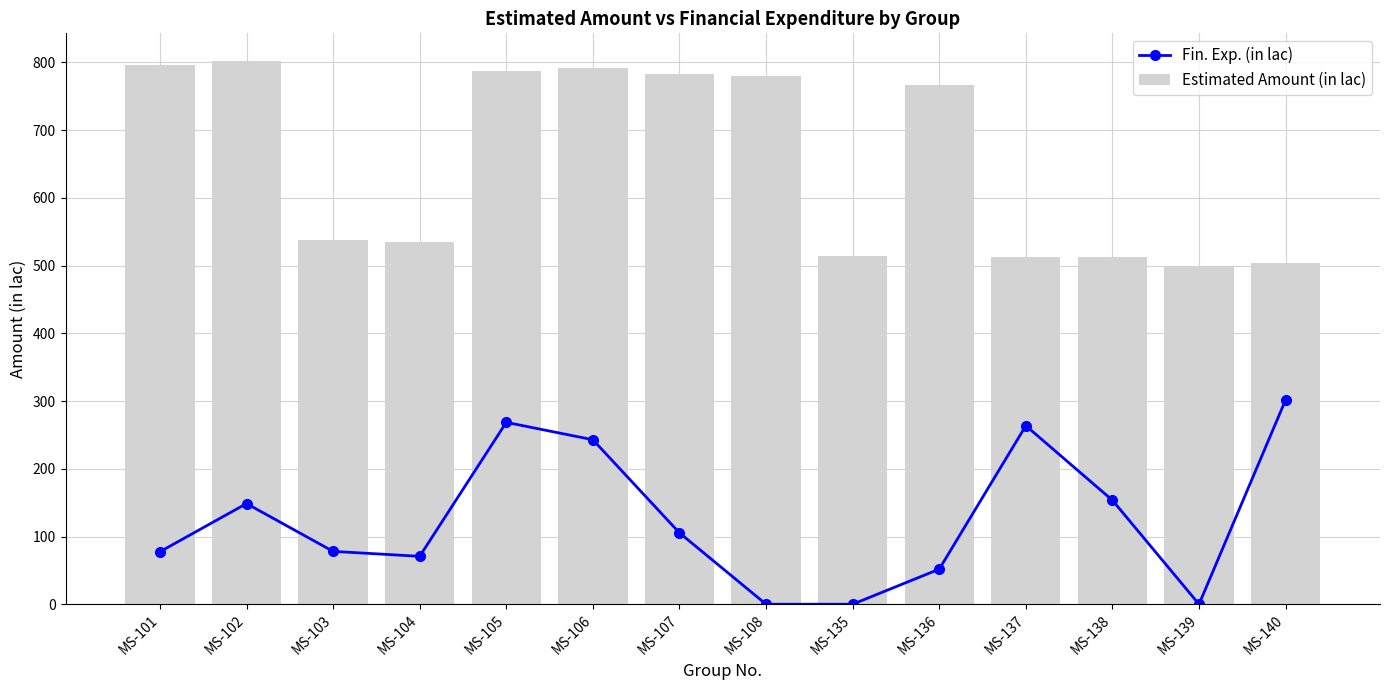

What is the value of the Estimated Amount (in lac) bar at the 12th from the left?

512.0